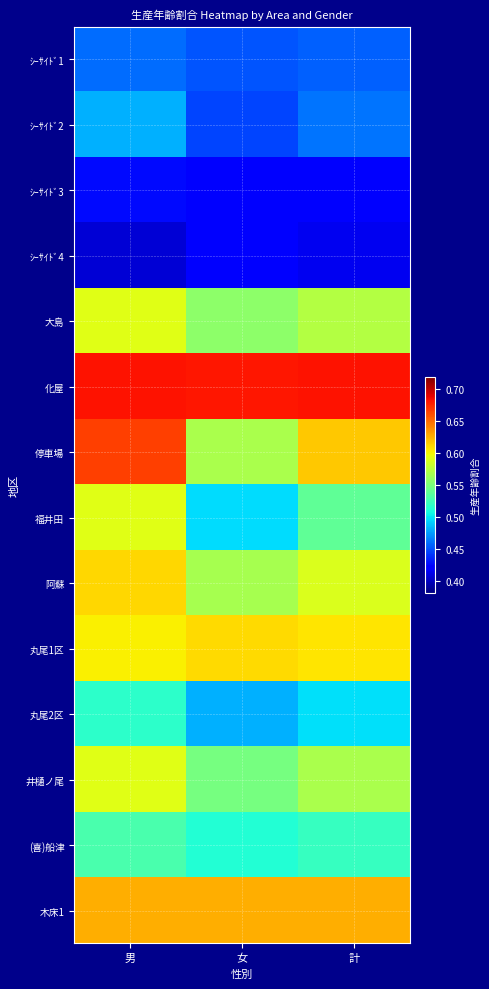

Which category has the highest value across all series?

男